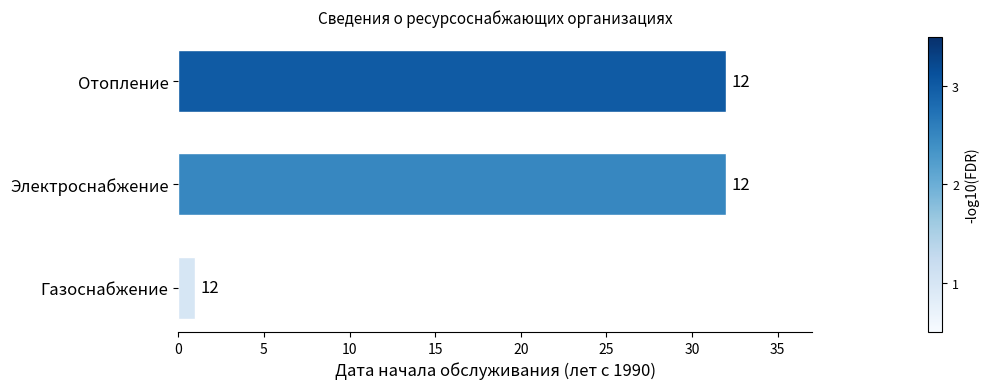

How many bars are there in total?

3